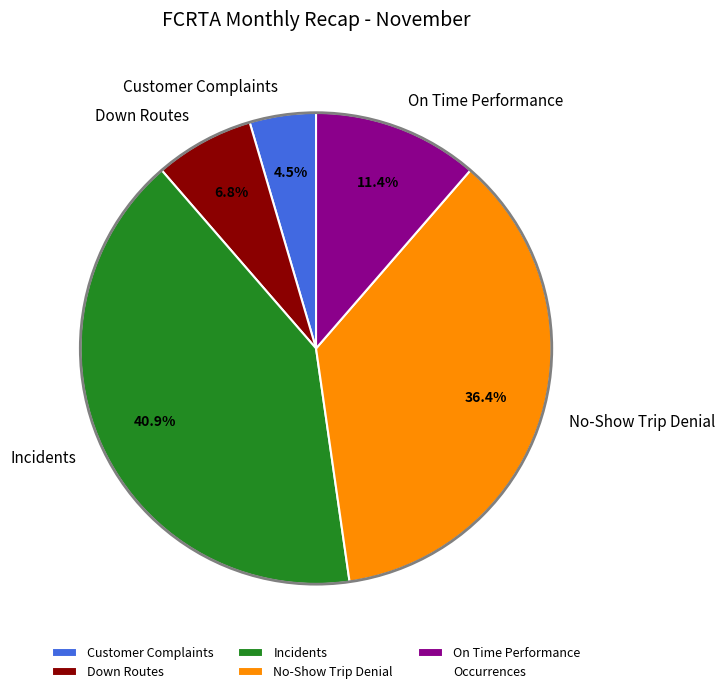

Between No-Show Trip Denial and Incidents, which is larger?

Incidents